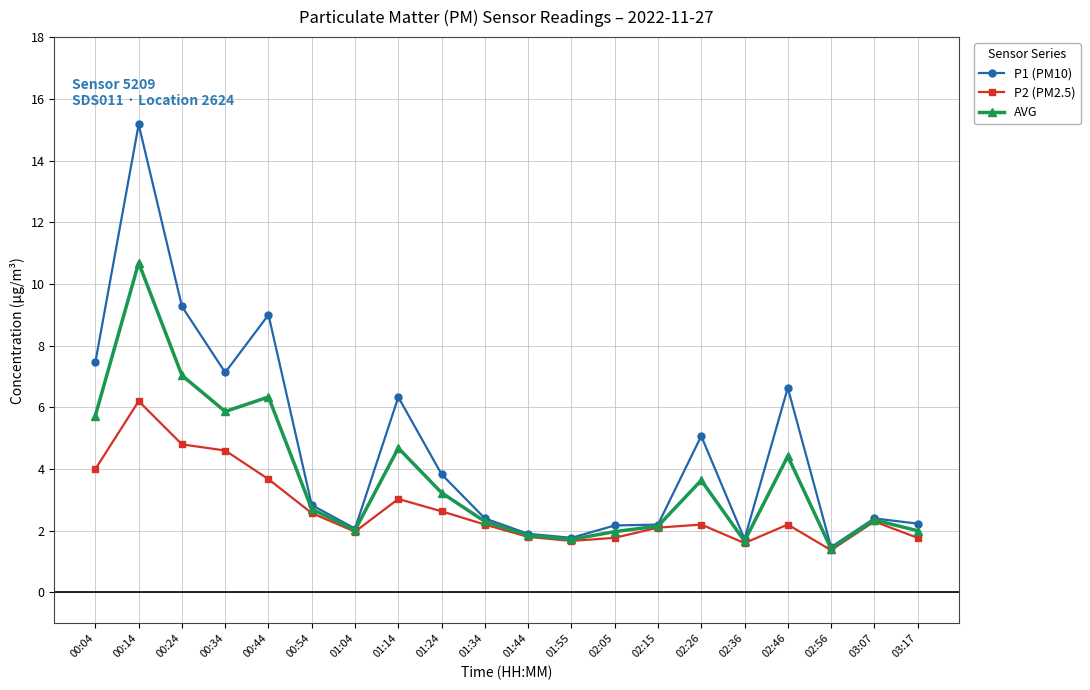

In P2 (PM2.5), how many points are higher than both neighbors (excluding endpoints)?

5